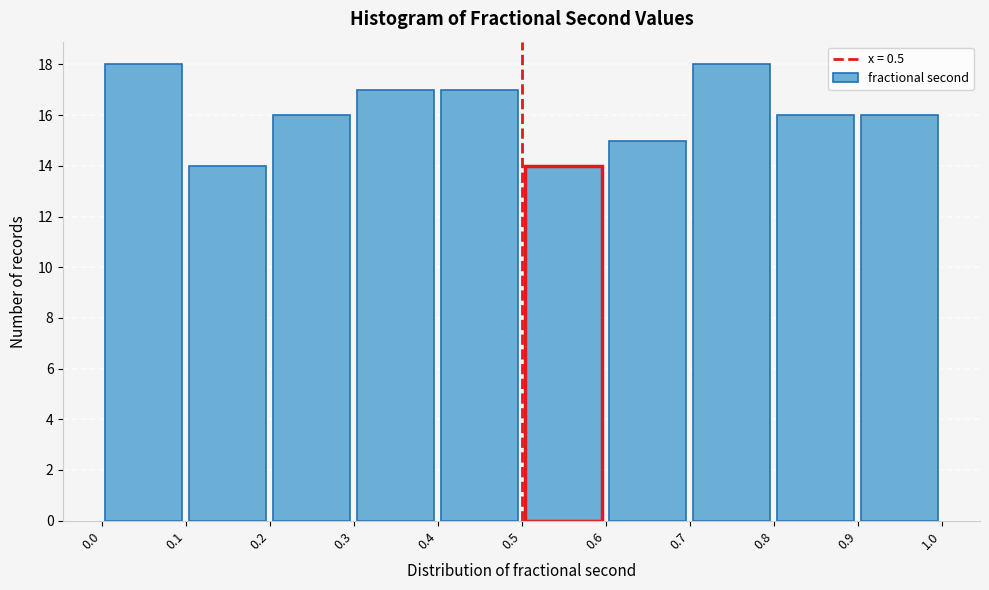

Reading left to right, transcribe this chart: for each bar, give the range it covers on the x-axis and its height. The values are not printed on the chart, so give them approximately, as read against the axis.

0.0 to 0.1: 18
0.1 to 0.2: 14
0.2 to 0.3: 16
0.3 to 0.4: 17
0.4 to 0.5: 17
0.5 to 0.6: 14
0.6 to 0.7: 15
0.7 to 0.8: 18
0.8 to 0.9: 16
0.9 to 1.0: 16